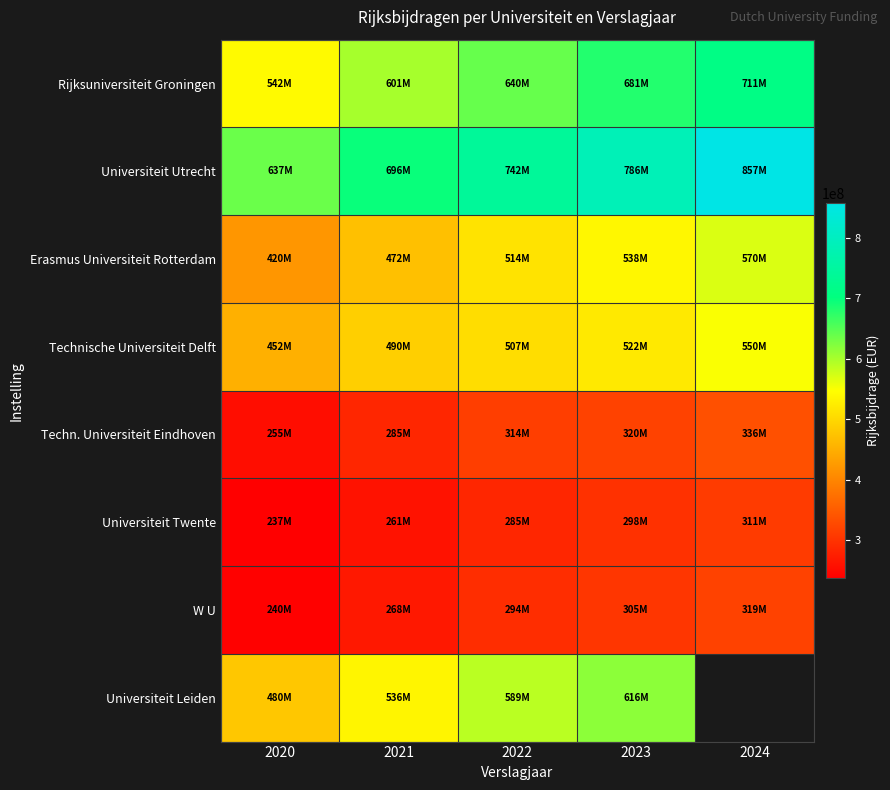

Which series has the widest spread of values?

Universiteit Utrecht